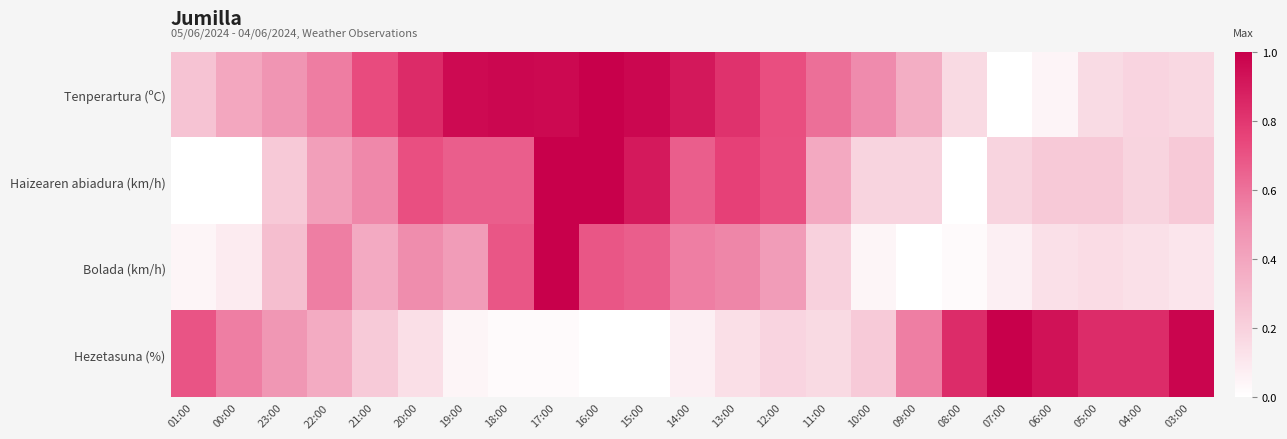

Which series has the largest total across all categories?

Tenperartura (ºC)